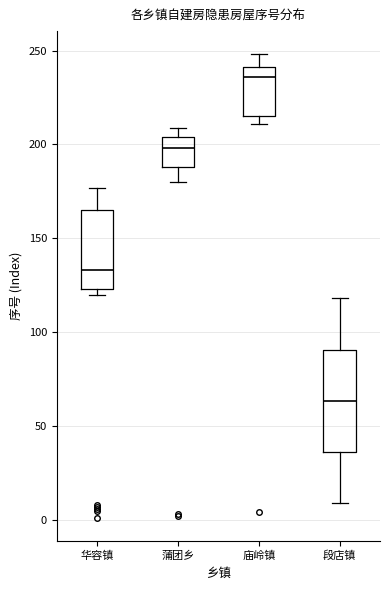

Reading left to right, transcribe this box plot: for each box, give where its median line is, the range the box spans, and where its two whiskers end, as read against the y-axis. The values are not printed on the chart, so give them approximately, as read against the axis.

华容镇: median 135, box 125 to 165, whiskers 120 to 175
蒲团乡: median 200, box 190 to 205, whiskers 180 to 210
庙岭镇: median 235, box 215 to 240, whiskers 210 to 250
段店镇: median 65, box 35 to 90, whiskers 10 to 120